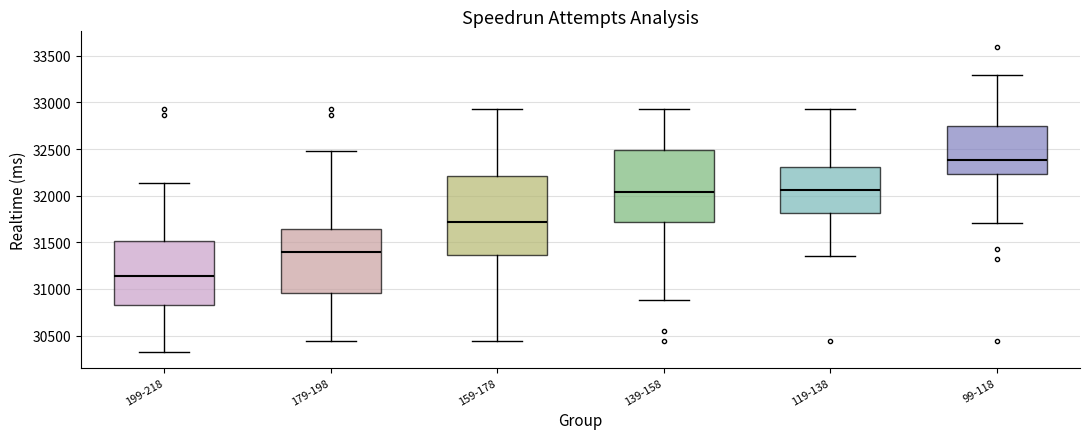

Which box's median line is the highest?

99-118